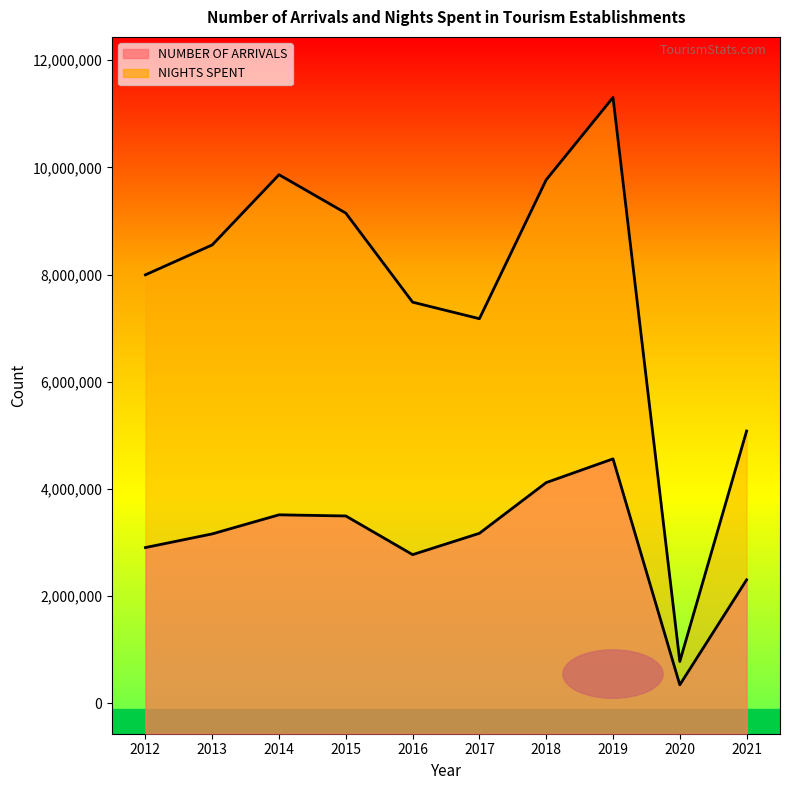

What is the maximum value for NIGHTS SPENT?

11302946